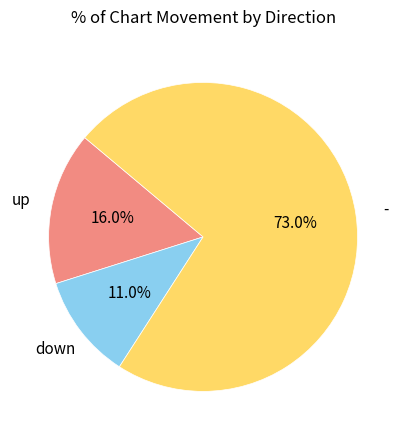

Does any single category account for the majority?

Yes